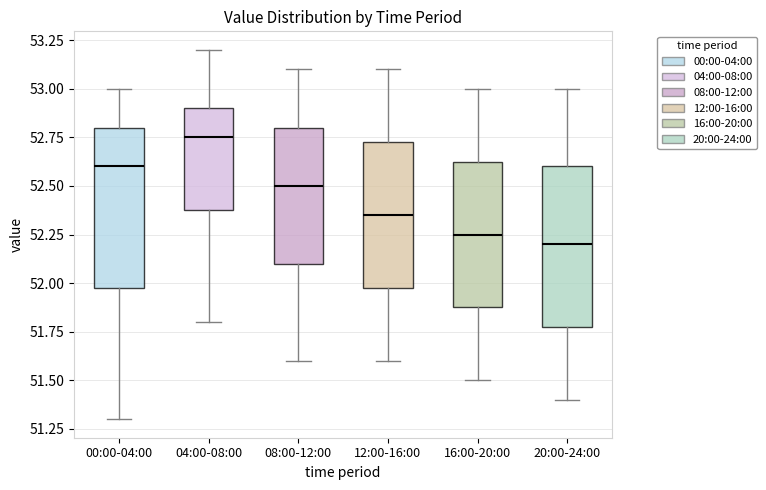

Reading left to right, transcribe this box plot: for each box, give where its median line is, the range the box spans, and where its two whiskers end, as read against the y-axis. The values are not printed on the chart, so give them approximately, as read against the axis.

00:00-04:00: median 52.60, box 52.00 to 52.80, whiskers 51.30 to 53.00
04:00-08:00: median 52.75, box 52.40 to 52.90, whiskers 51.80 to 53.20
08:00-12:00: median 52.50, box 52.10 to 52.80, whiskers 51.60 to 53.10
12:00-16:00: median 52.35, box 52.00 to 52.75, whiskers 51.60 to 53.10
16:00-20:00: median 52.25, box 51.90 to 52.65, whiskers 51.50 to 53.00
20:00-24:00: median 52.20, box 51.80 to 52.60, whiskers 51.40 to 53.00